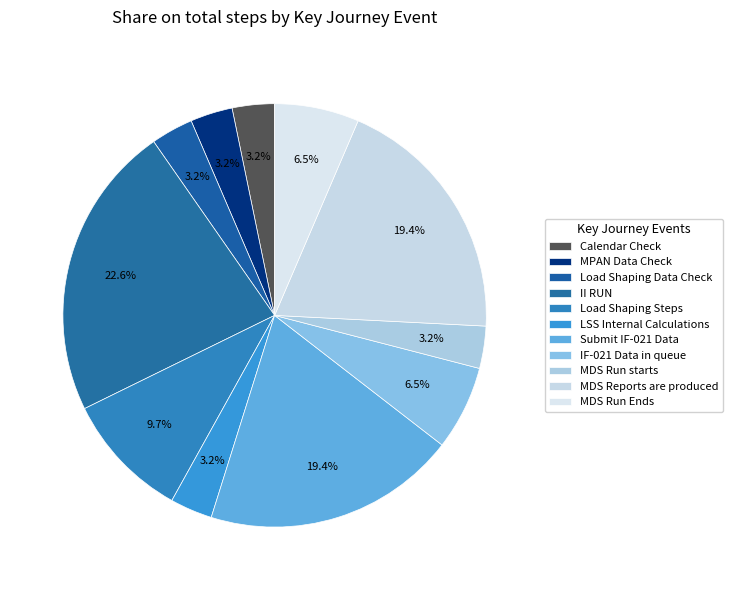

Count the number of slices in the pie.

11